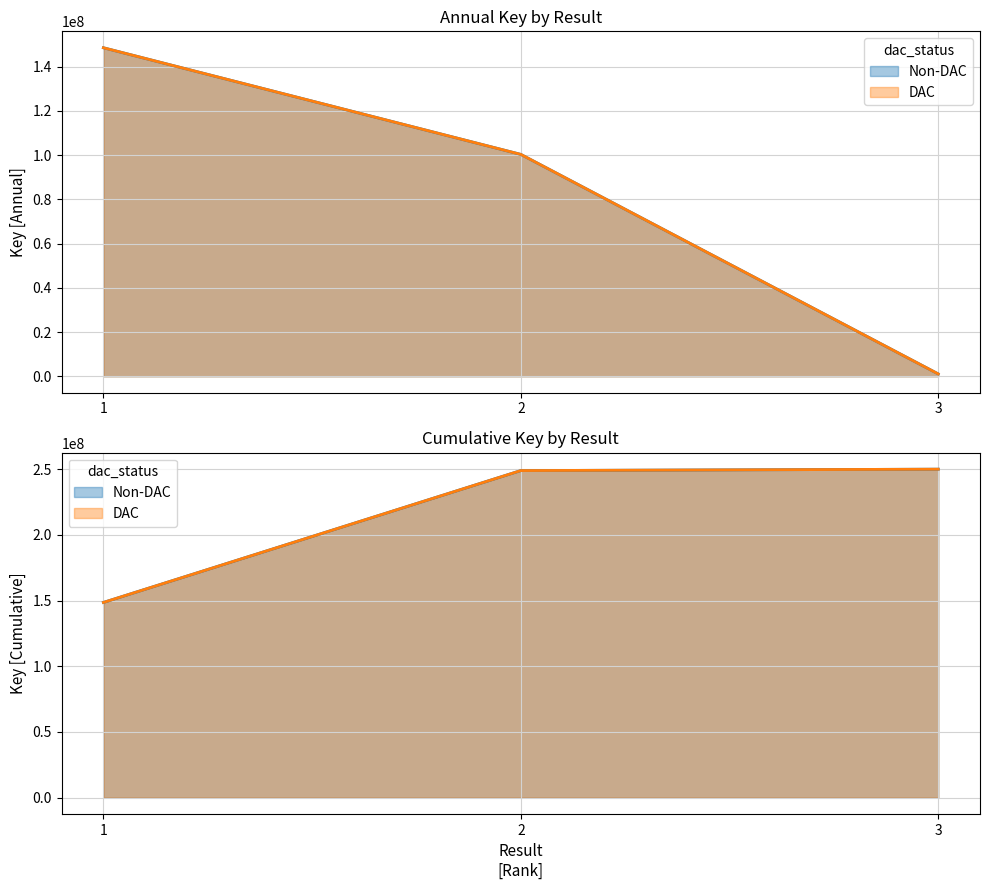

Does the chart display data point markers on the line(s)?

No